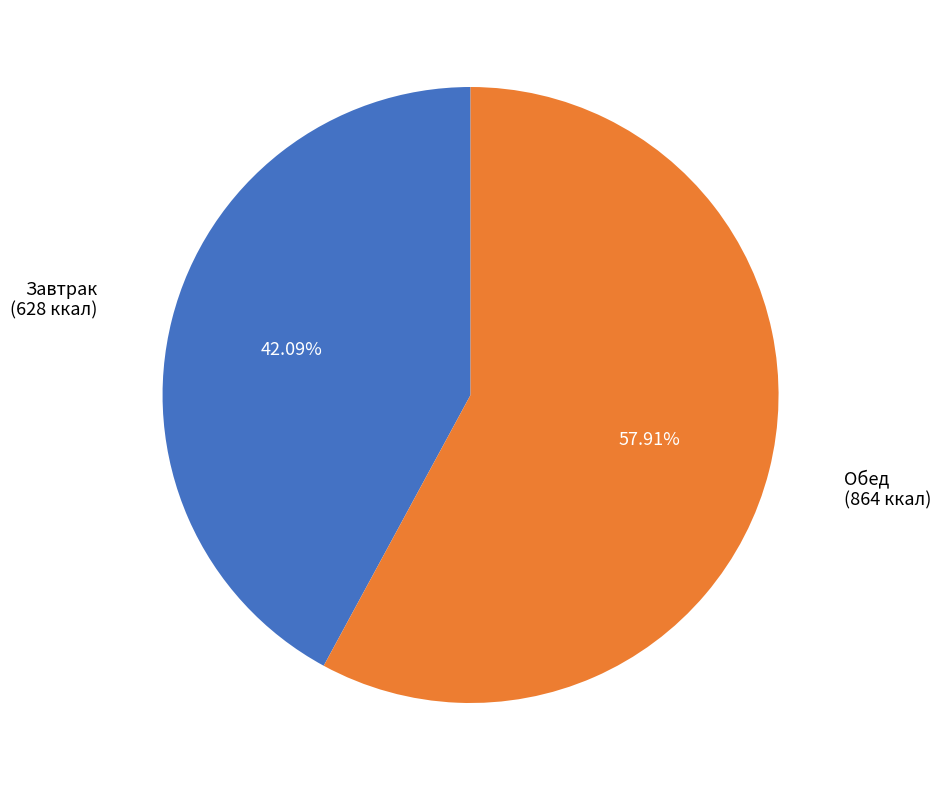

How many slices are in this pie chart?

2